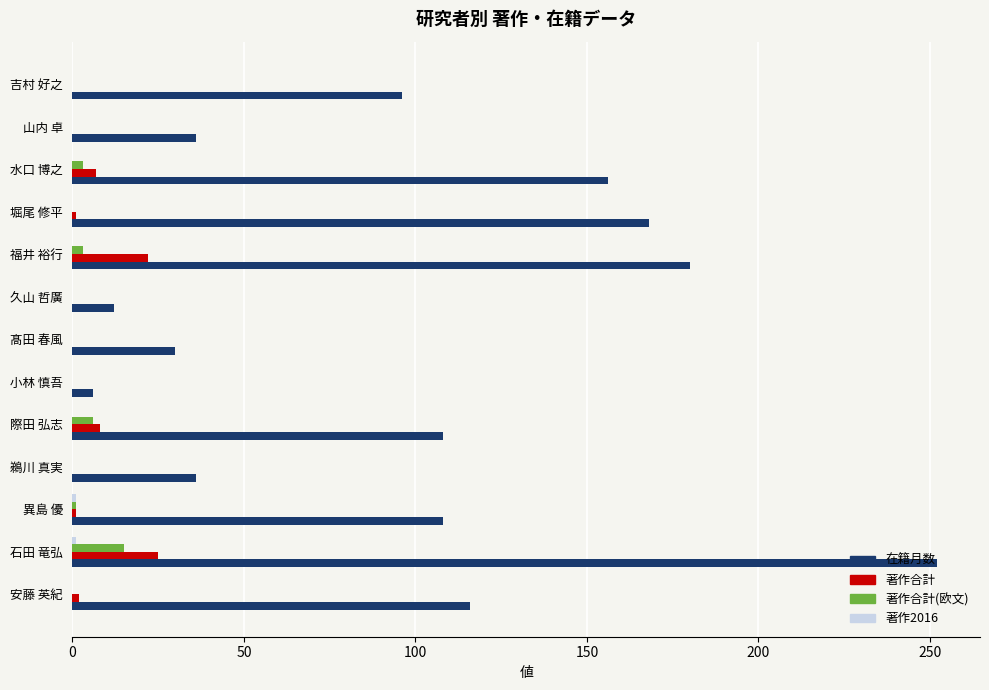

What is the sum of all 著作合計(欧文) values?

28